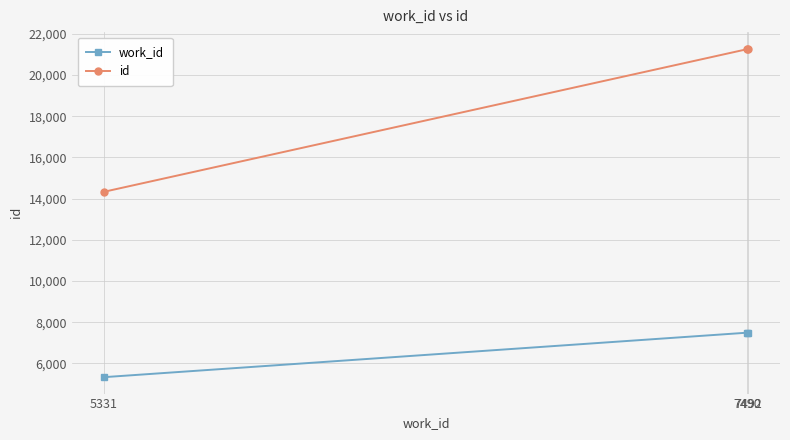

List the series in order of their peak value, lowest first.

work_id, id